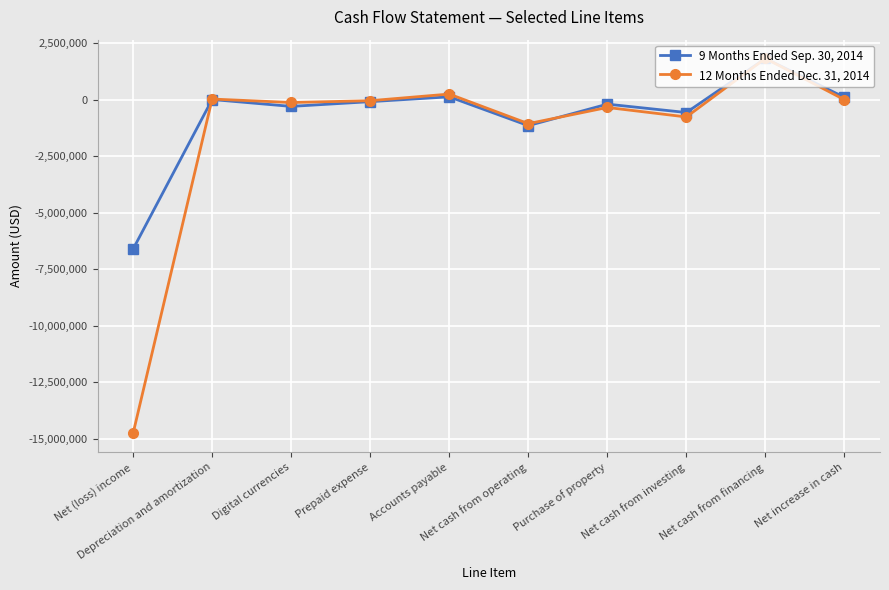

At which category does the chart reach its minimum across all series?

Net (loss) income